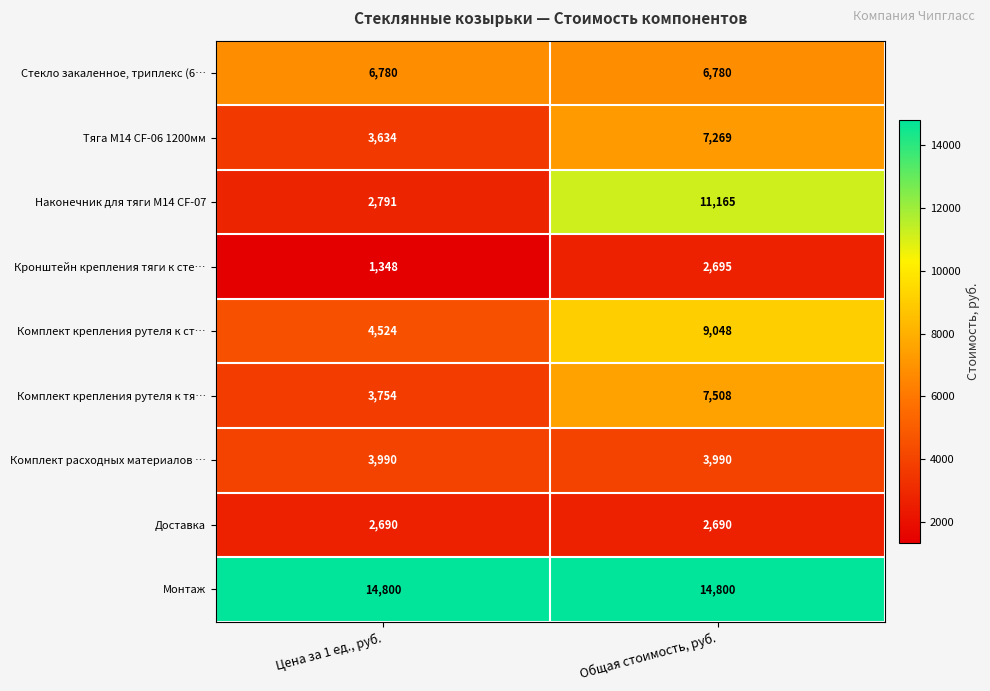

True or false: Монтаж has a value of 4969 at Общая стоимость, руб..

False